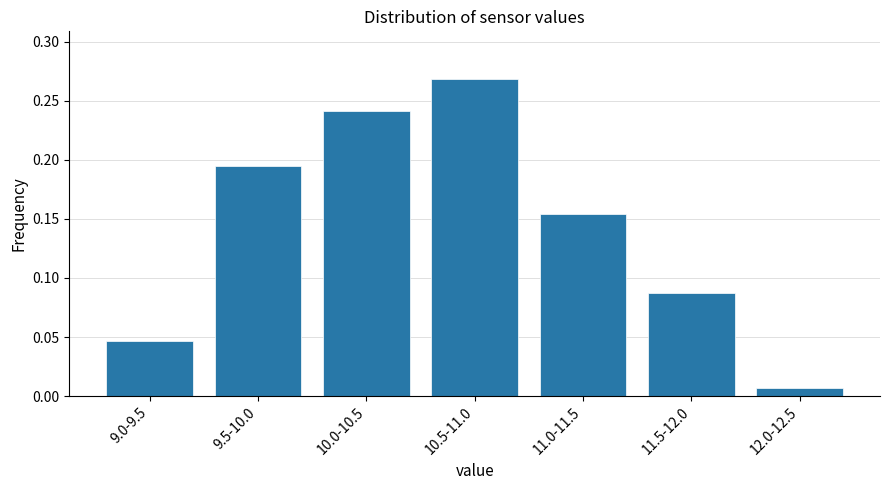

List the labels in order of value, smallest first.

12.0-12.5, 9.0-9.5, 11.5-12.0, 11.0-11.5, 9.5-10.0, 10.0-10.5, 10.5-11.0